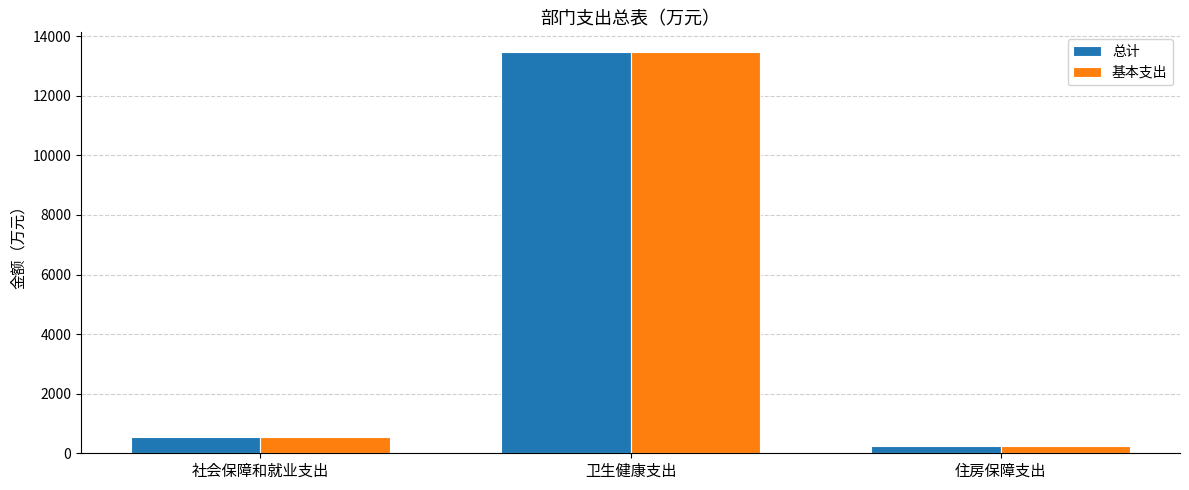

What is the difference between the 基本支出 values at 住房保障支出 and 卫生健康支出?

13221.3